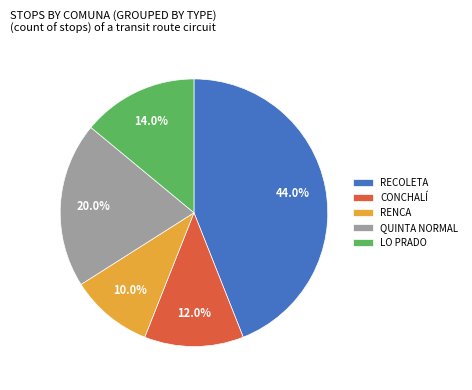

True or false: QUINTA NORMAL accounts for 20% of the total.

True